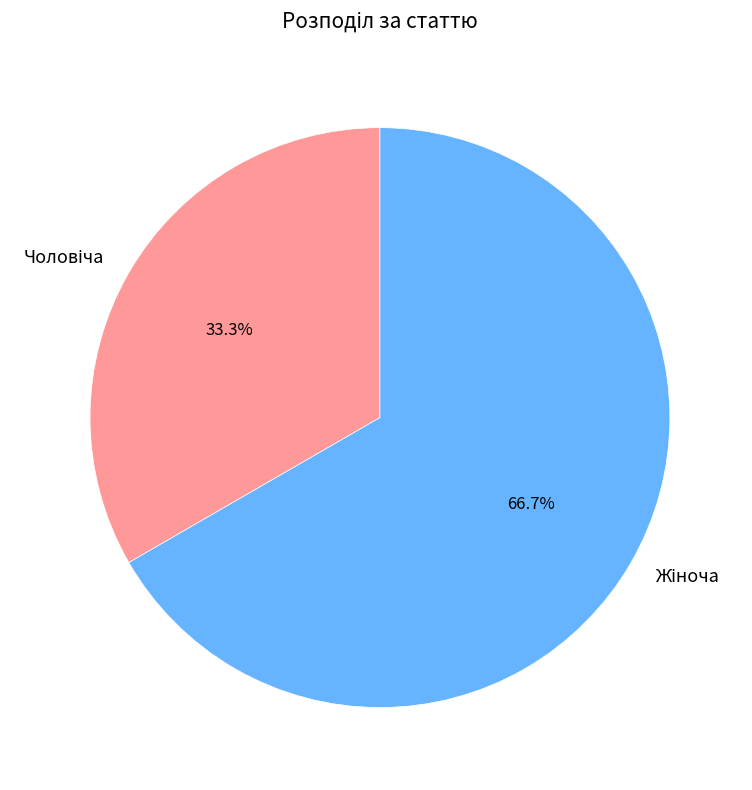

Is there a majority slice in this chart?

Yes